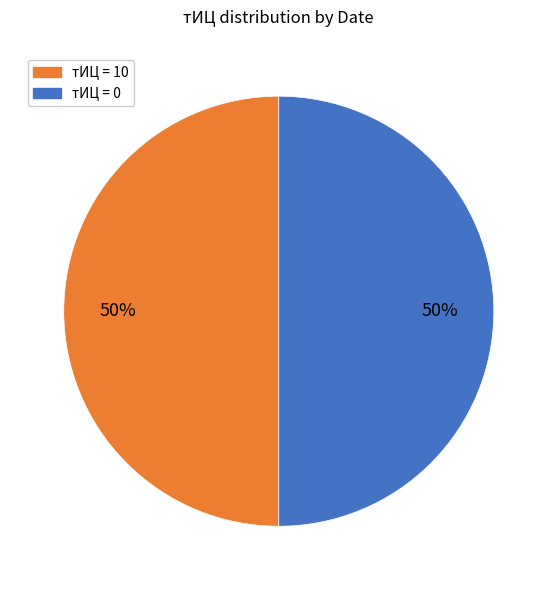

To the nearest percent, what is the difference between the largest and smallest slice percentages?

0%